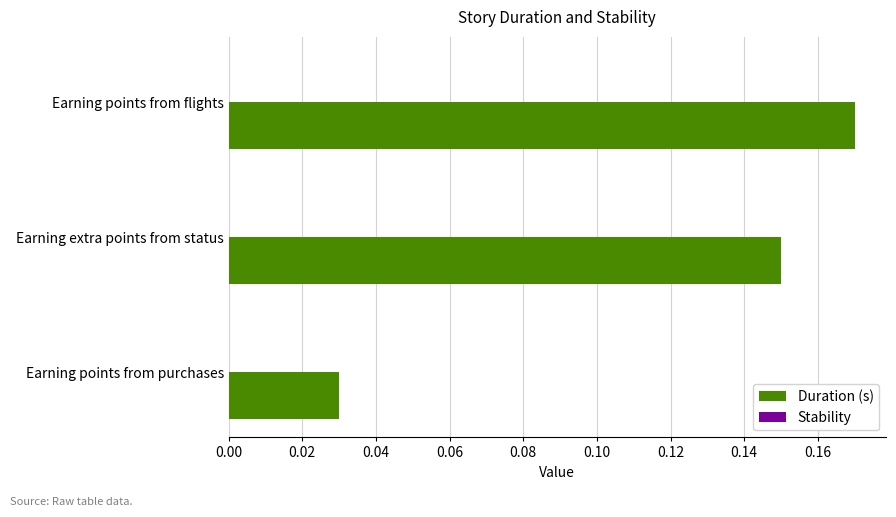

The chart shows a value of 0.1 at Earning points from purchases. True or false?

False